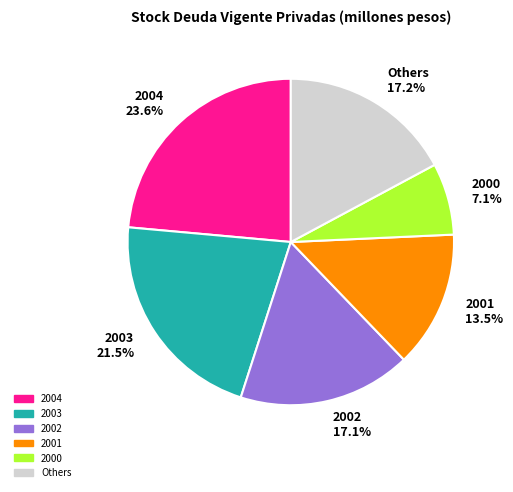

What is the ratio of the value at Others 17.2% to the value at 2002 17.1%?

1.0